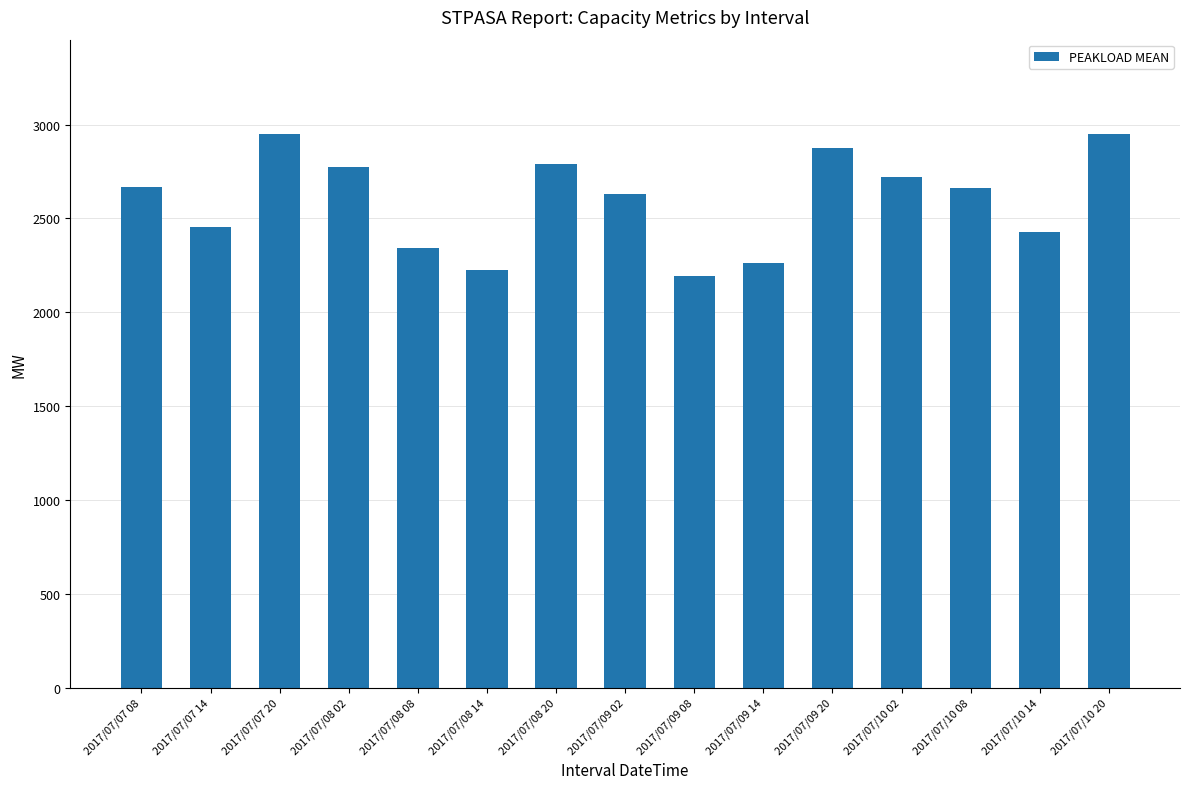

What is the minimum value shown in the chart?

2191